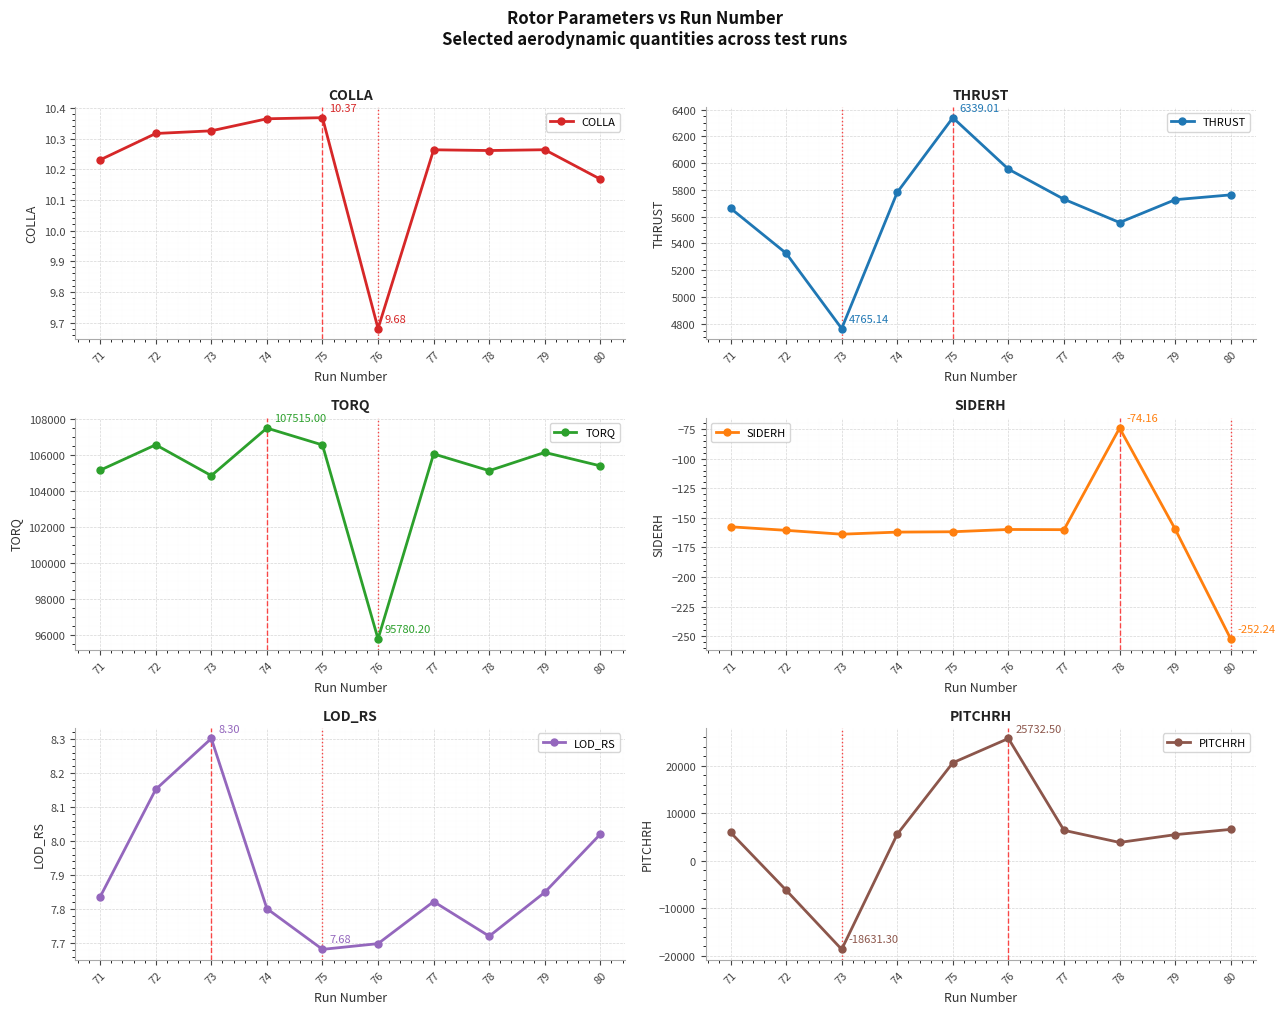

Reading left to right, list all the values displayed in this chart.

COLLA: 10.2	10.3	10.3	10.4	10.4	9.7	10.3	10.3	10.3	10.2
THRUST: 5663.0	5327.2	4765.1	5782.0	6339.0	5954.8	5730.1	5556.7	5726.8	5762.9
TORQ: 105170.0	106585.0	104868.0	107515.0	106575.0	95780.2	106078.0	105144.0	106162.0	105411.0
SIDERH: -157.5	-160.5	-163.8	-162.0	-161.7	-159.8	-160.0	-74.2	-159.5	-252.2
LOD_RS: 7.8	8.2	8.3	7.8	7.7	7.7	7.8	7.7	7.8	8.0
PITCHRH: 5966.9	-6180.5	-18631.3	5597.5	20627.1	25732.5	6409.3	3861.8	5495.0	6610.1